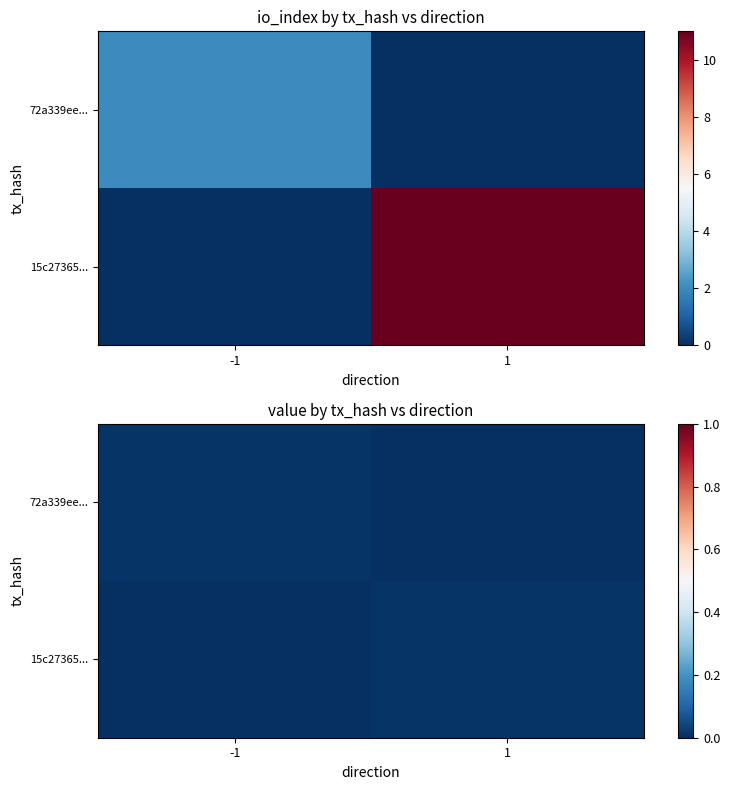

How many categories are shown in the chart?

2